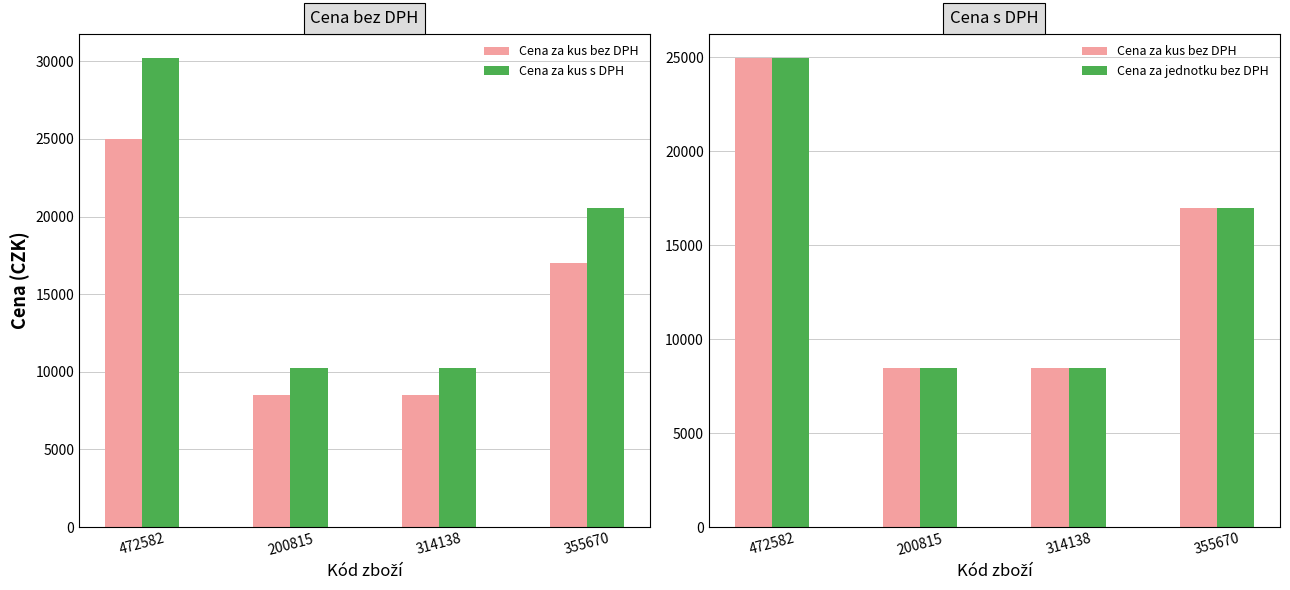

Where is Cena za kus s DPH nearest to the value 20255?

355670